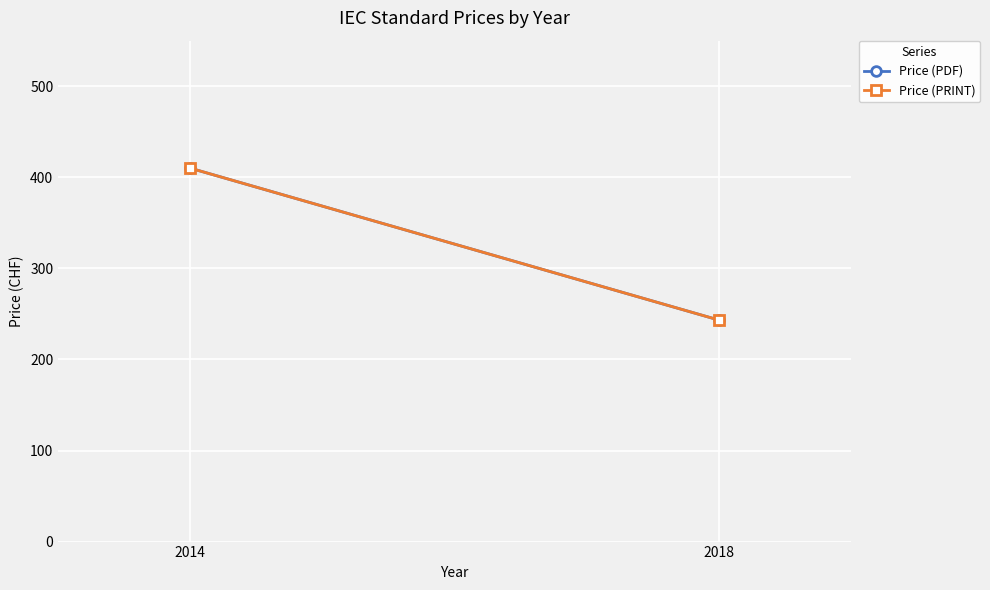

The value of Price (PDF) at 2014 is 410.0. True or false?

True